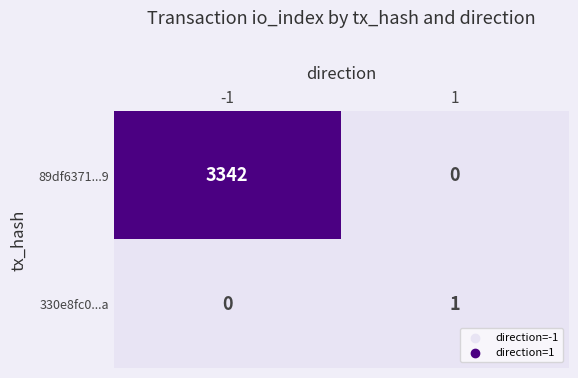

The value of 89df6371...9 at 1 is 1257. True or false?

False